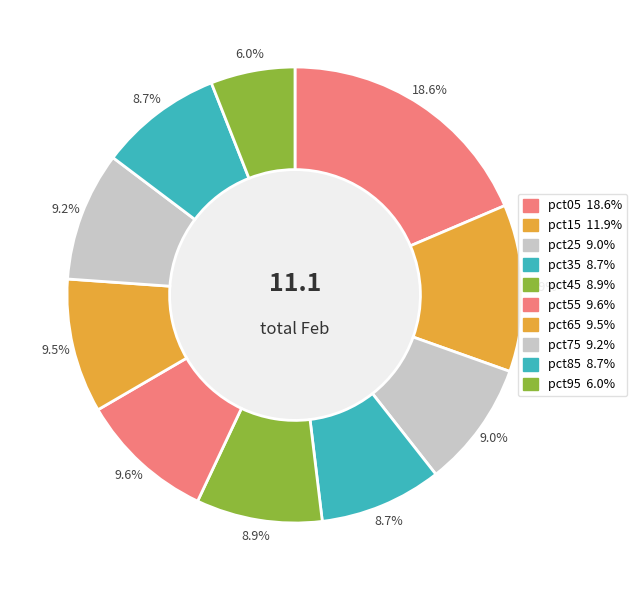

Combined, do pct85 and pct05 account for over 50%?

No